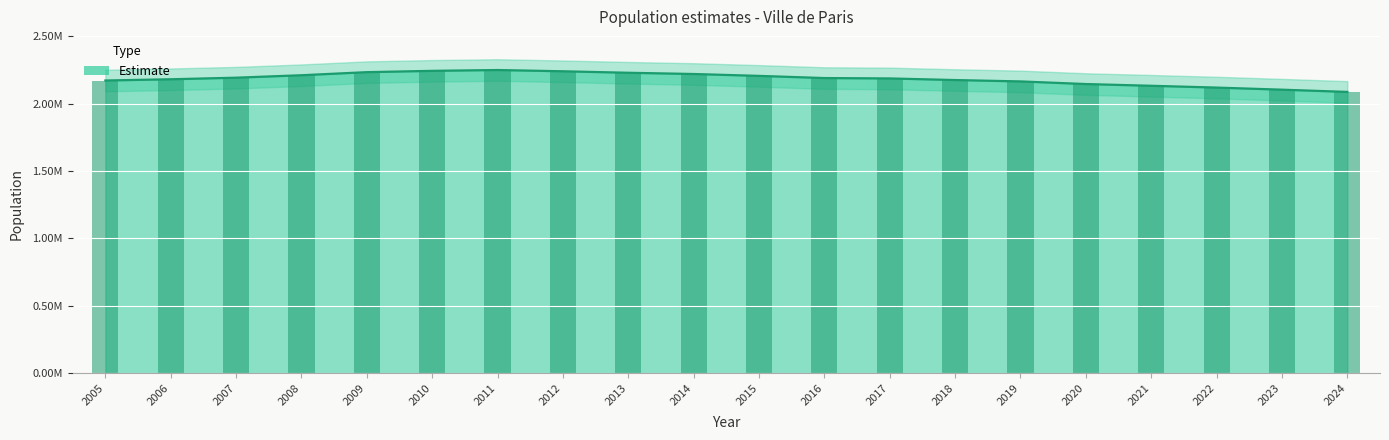

List the labels in order of value, largest first.

2011, 2010, 2012, 2009, 2013, 2014, 2008, 2015, 2007, 2016, 2017, 2006, 2018, 2005, 2019, 2020, 2021, 2022, 2023, 2024